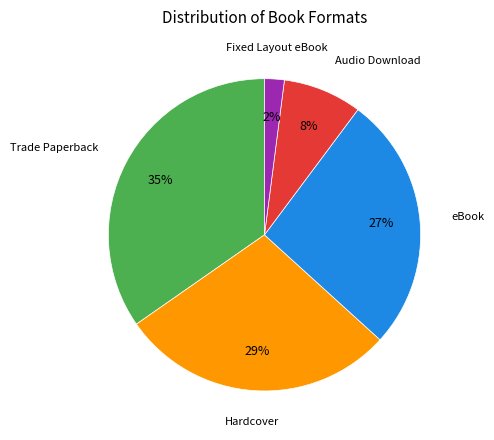

Rank the categories by value from lowest to highest.

Fixed Layout eBook, Audio Download, eBook, Hardcover, Trade Paperback